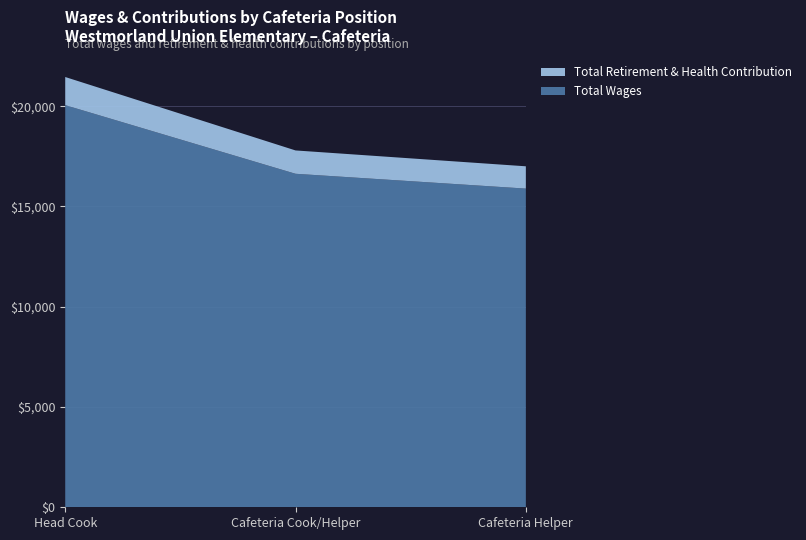

Reading left to right, what are all the values shown in this chart?

Total Wages: 20053	16631	15892
Total Retirement & Health Contribution: 1404	1164	1112